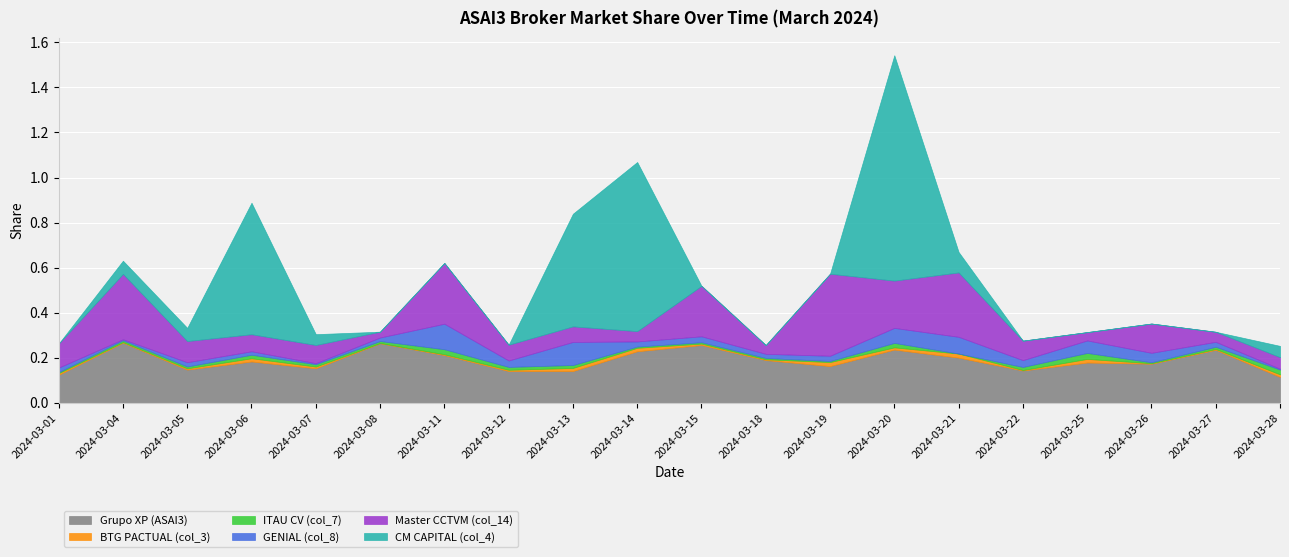

Reading right to left, extract all data points from this chart.

Grupo XP (ASAI3): 0.1	0.2	0.2	0.2	0.1	0.2	0.2	0.2	0.2	0.3	0.2	0.1	0.1	0.2	0.3	0.2	0.2	0.1	0.3	0.1
BTG PACTUAL (col_3): 0.0	0.0	0.0	0.0	0.0	0.0	0.0	0.0	0.0	0.0	0.0	0.0	0.0	0.0	0.0	0.0	0.0	0.0	0.0	0.0
ITAU CV (col_7): 0.0	0.0	0.0	0.0	0.0	0.0	0.0	0.0	0.0	0.0	0.0	0.0	0.0	0.0	0.0	0.0	0.0	0.0	0.0	0.0
GENIAL (col_8): 0.0	0.0	0.0	0.1	0.0	0.1	0.1	0.0	0.0	0.0	0.0	0.1	0.0	0.1	0.0	0.0	0.0	0.0	0.0	0.0
Master CCTVM (col_14): 0.1	0.0	0.1	0.0	0.1	0.3	0.2	0.4	0.0	0.2	0.0	0.1	0.1	0.3	0.0	0.1	0.1	0.1	0.3	0.1
CM CAPITAL (col_4): 0.1	0.0	0.0	0.0	0.0	0.1	1.0	0.0	0.0	0.0	0.8	0.5	0.0	0.0	0.0	0.0	0.6	0.1	0.1	0.0